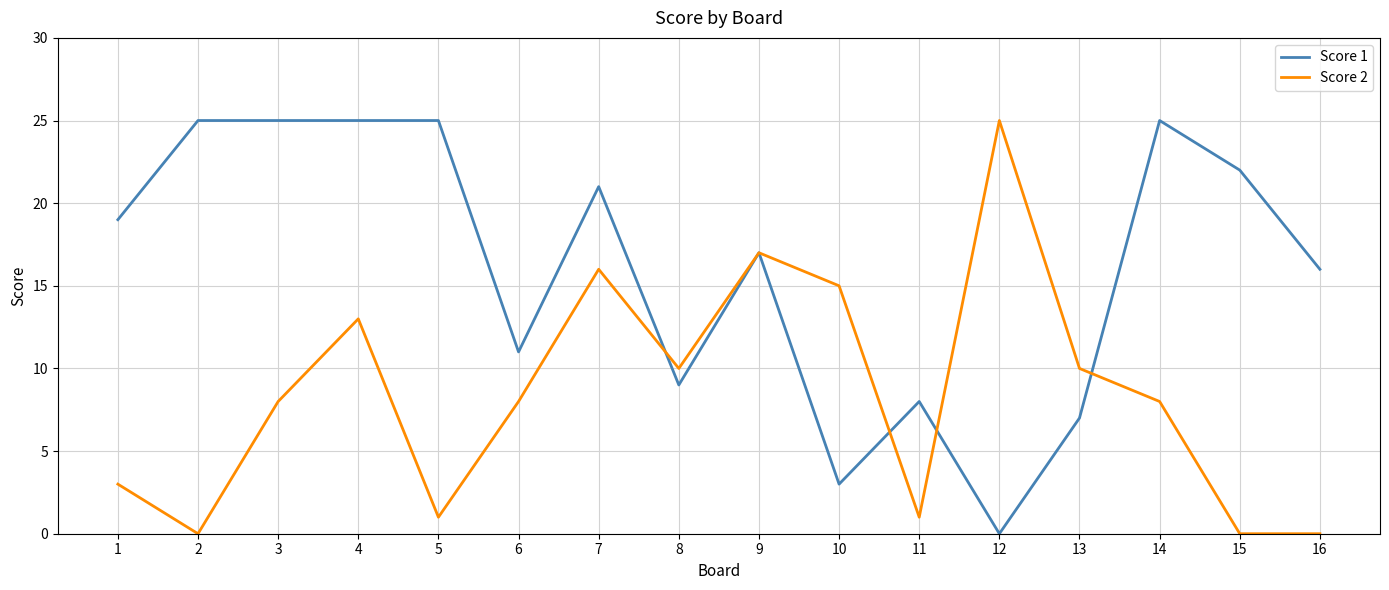

Which series changed the most between 7 and 11?

Score 2